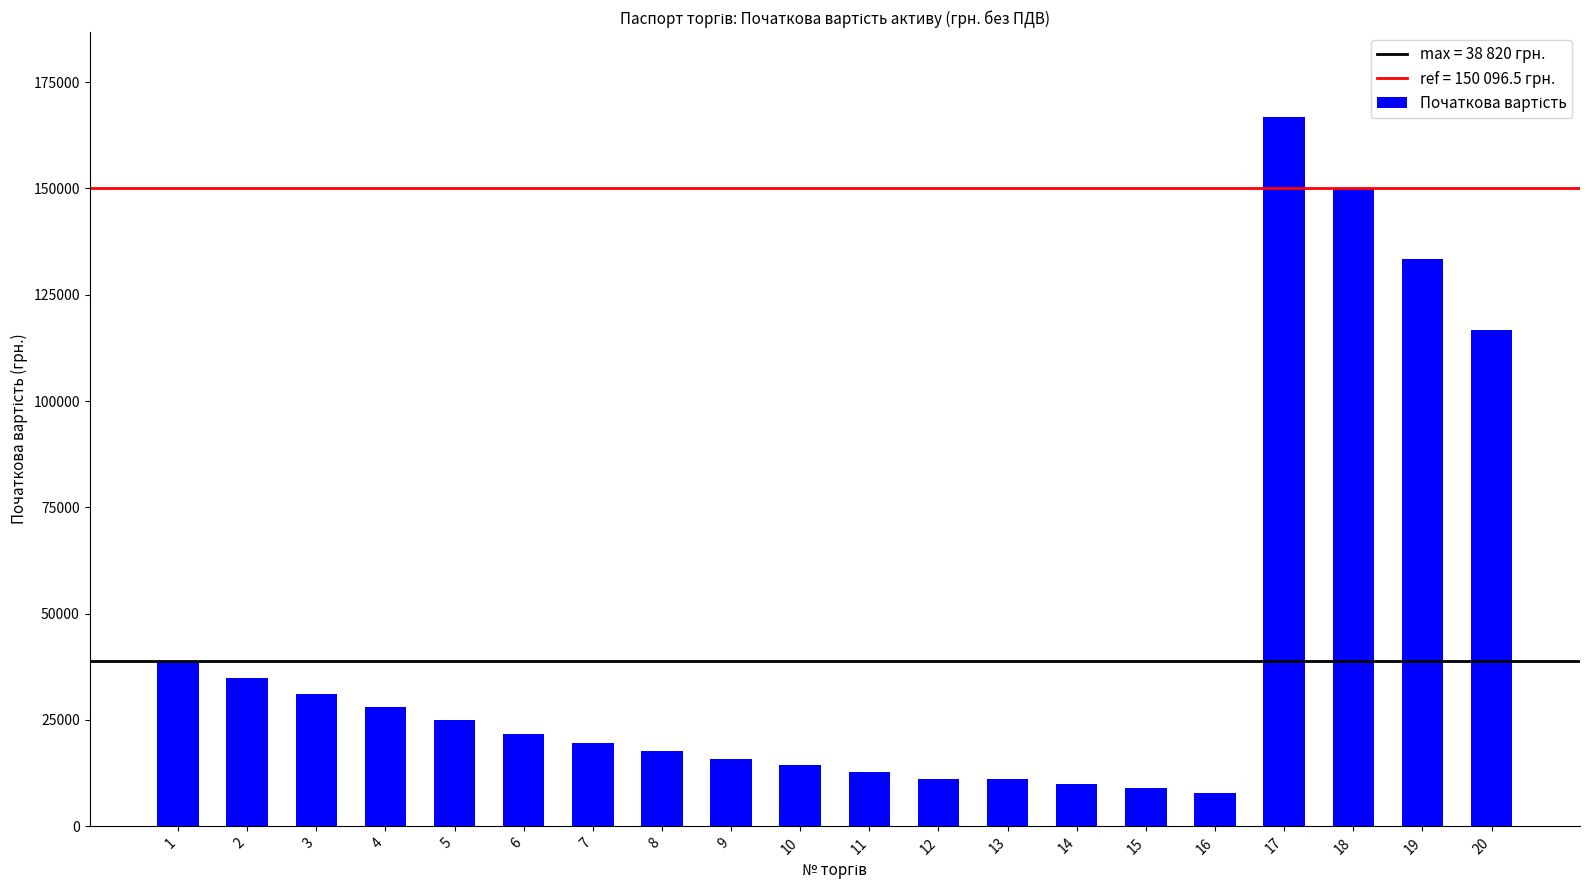

What is the ratio of the value at 11 to the value at 5?

0.5